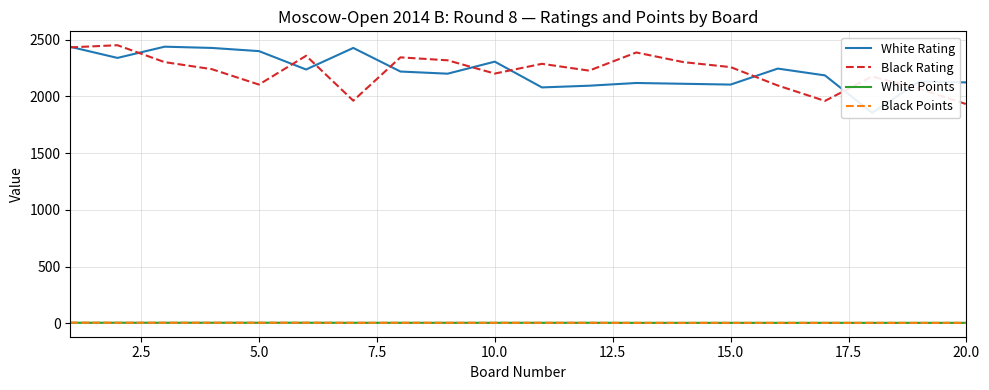

Is this an area chart (filled region under the line)?

No